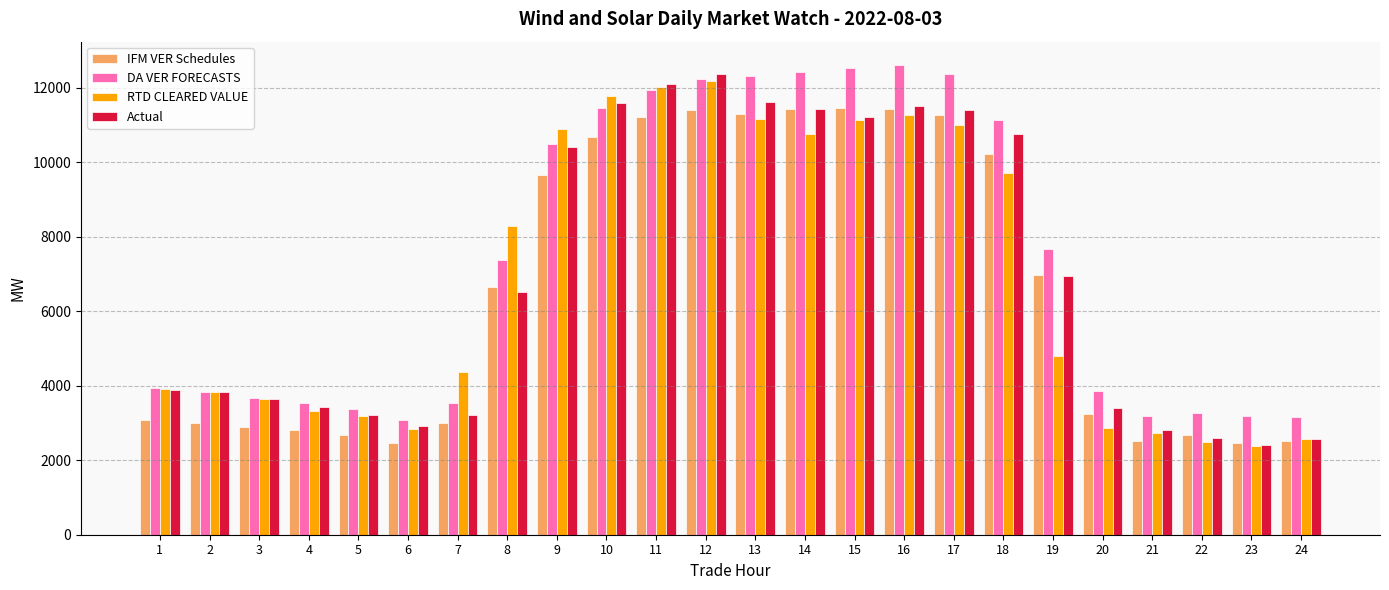

Where does the Actual series first go above 6517?

8